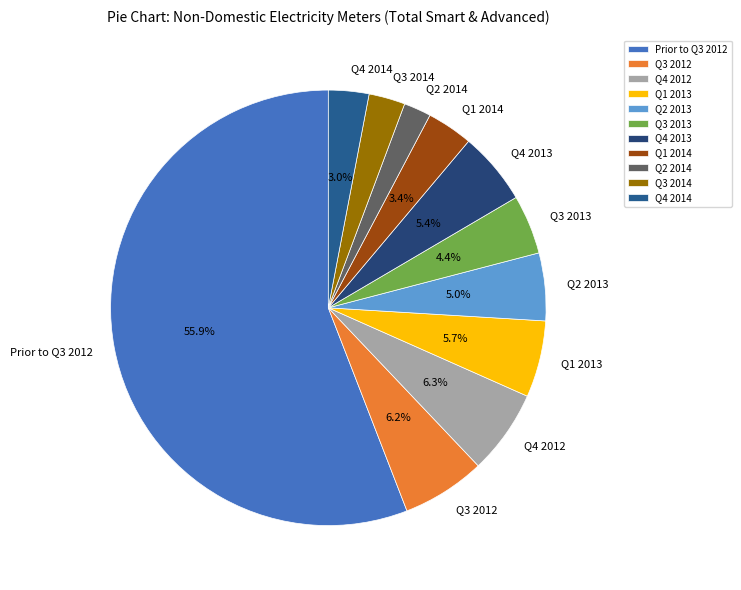

To the nearest percent, what portion does Q2 2013 represent?

5%